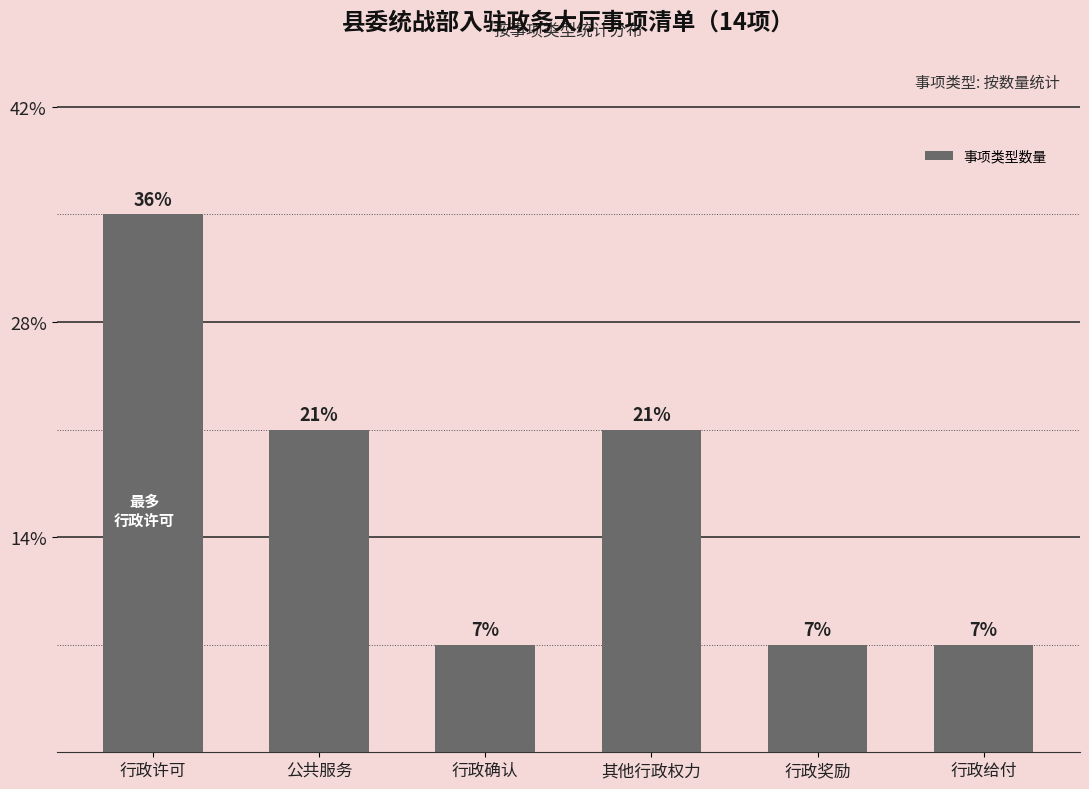

What is the change in value from 其他行政权力 to 行政奖励?

-2